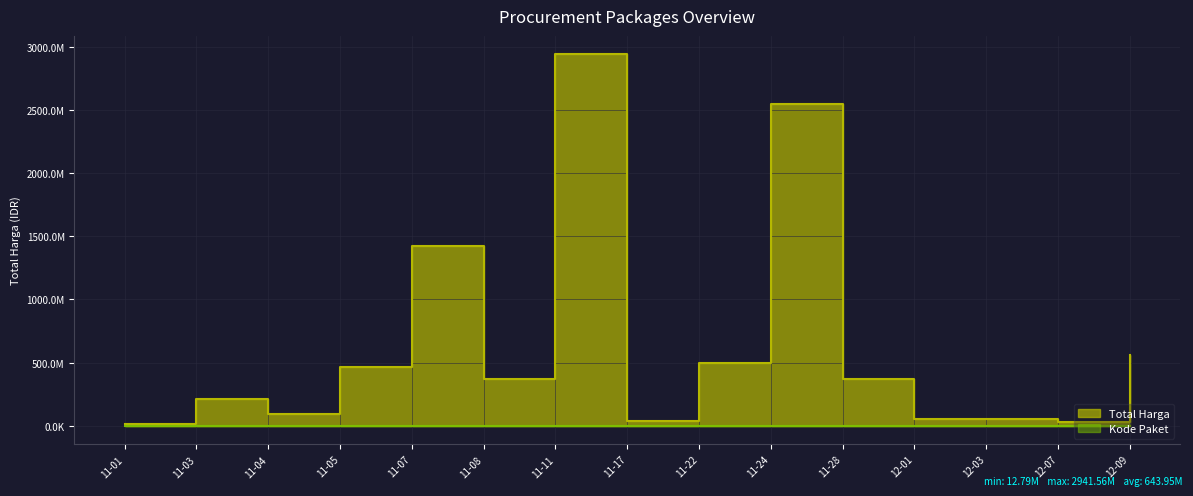

What is the label of the 5th point from the right?

11-28